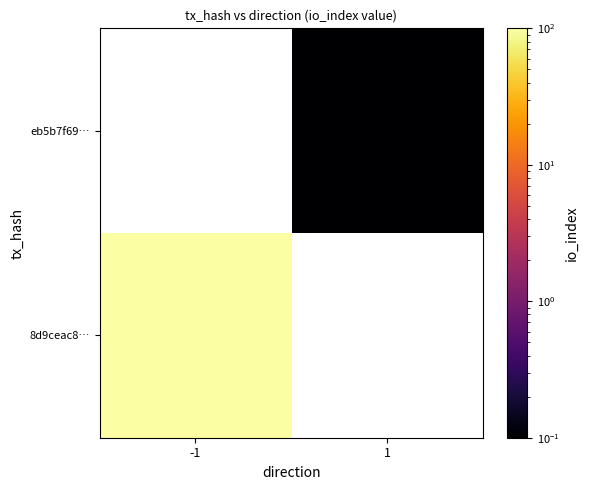

Which series has the widest spread of values?

8d9ceac8…